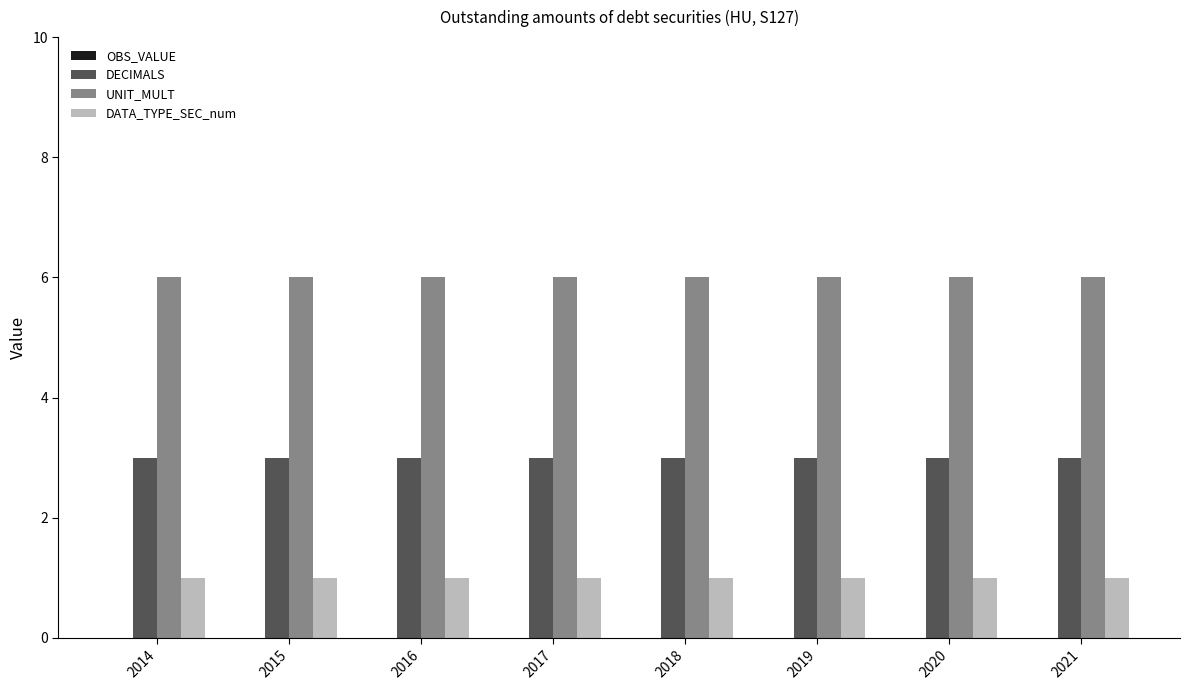

List the series in order of their overall mean, highest first.

UNIT_MULT, DECIMALS, DATA_TYPE_SEC_num